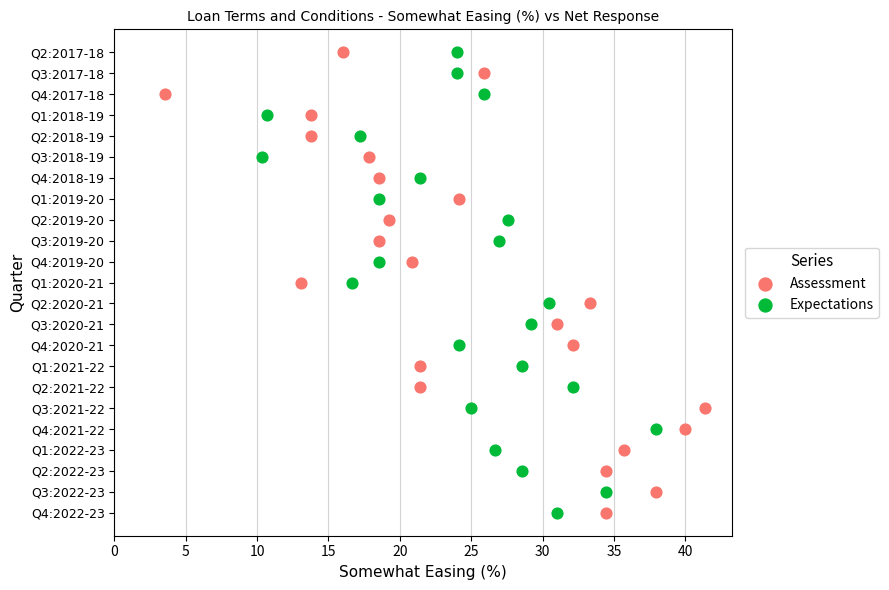

What are all the series names shown in the legend?

Assessment, Expectations